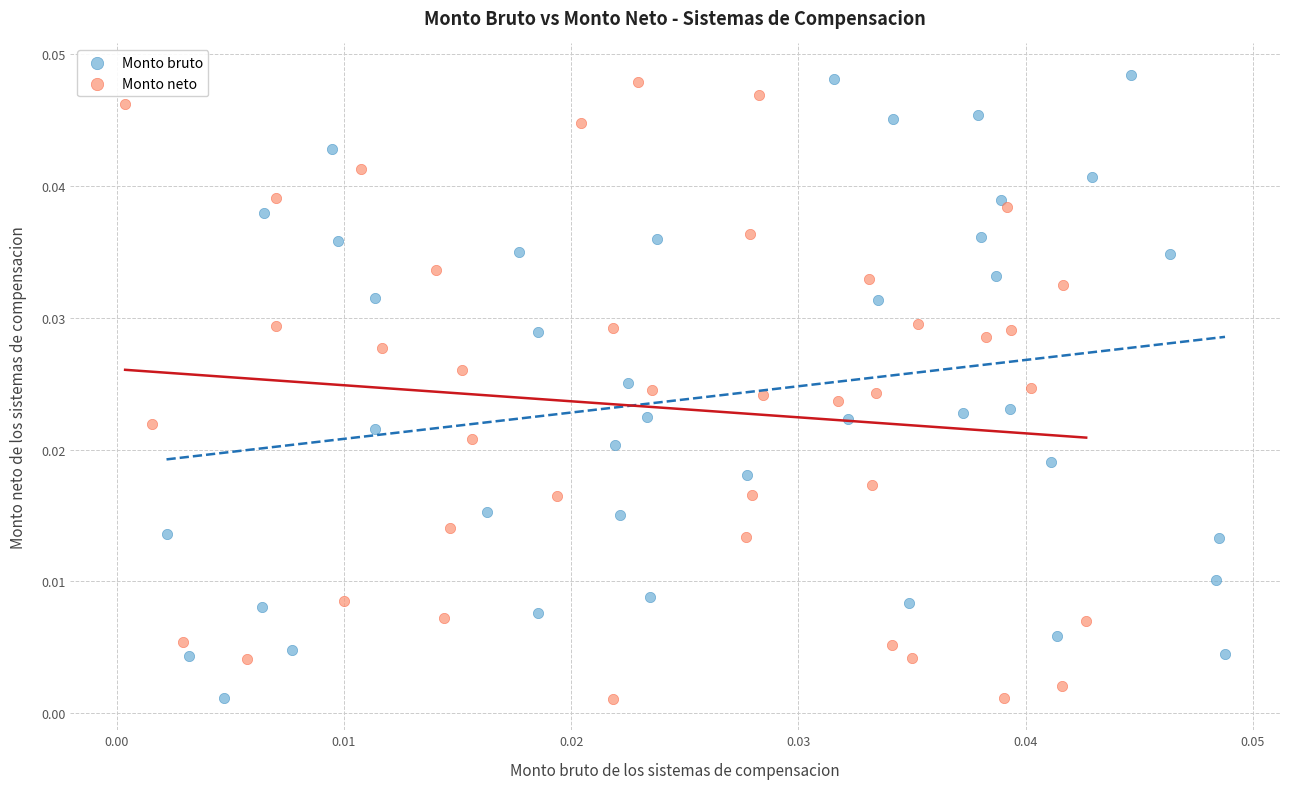

What are all the series names shown in the legend?

Monto bruto, Monto neto